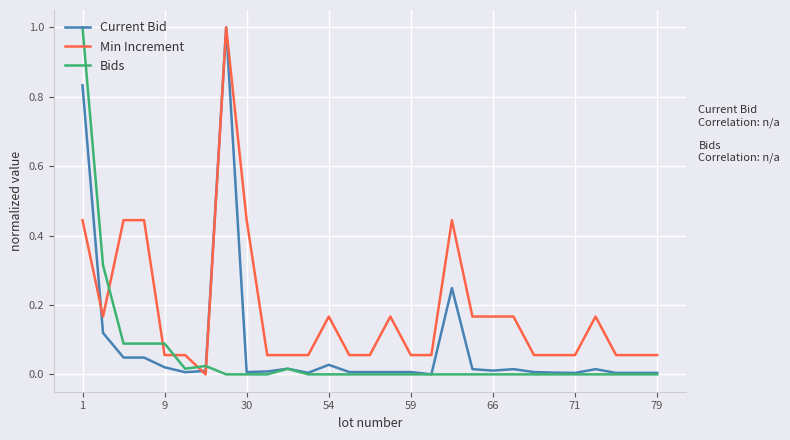

What are all the series names shown in the legend?

Current Bid, Min Increment, Bids